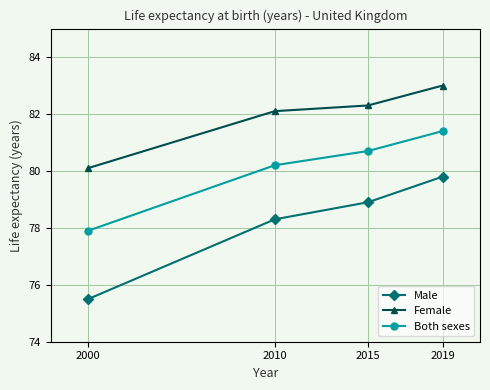

True or false: Both sexes has a value of 80.2 at 2010.

True